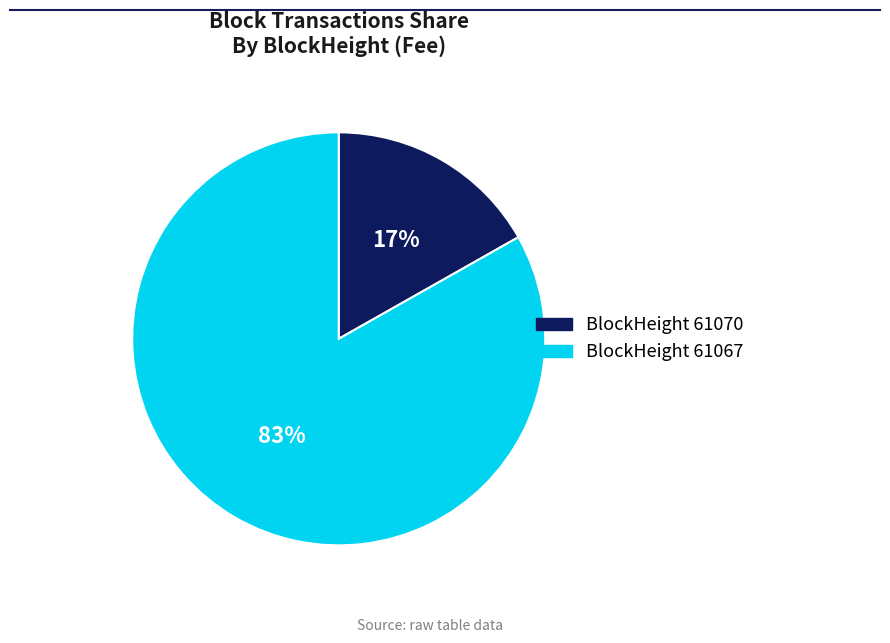

Count the number of slices in the pie.

2